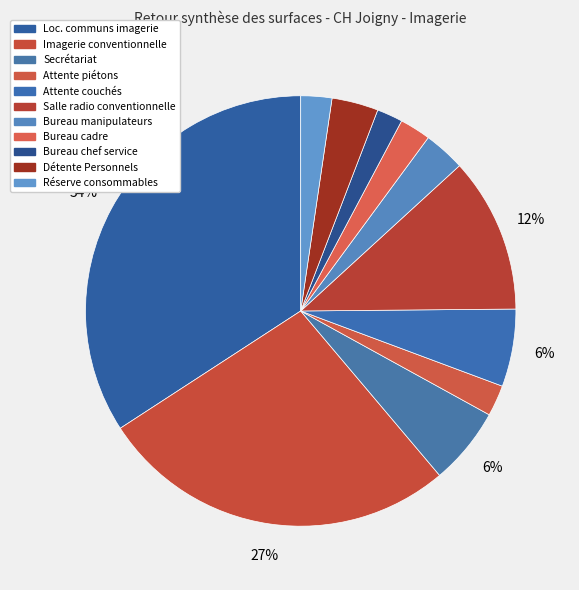

Is there any slice that represents more than half of the pie?

No